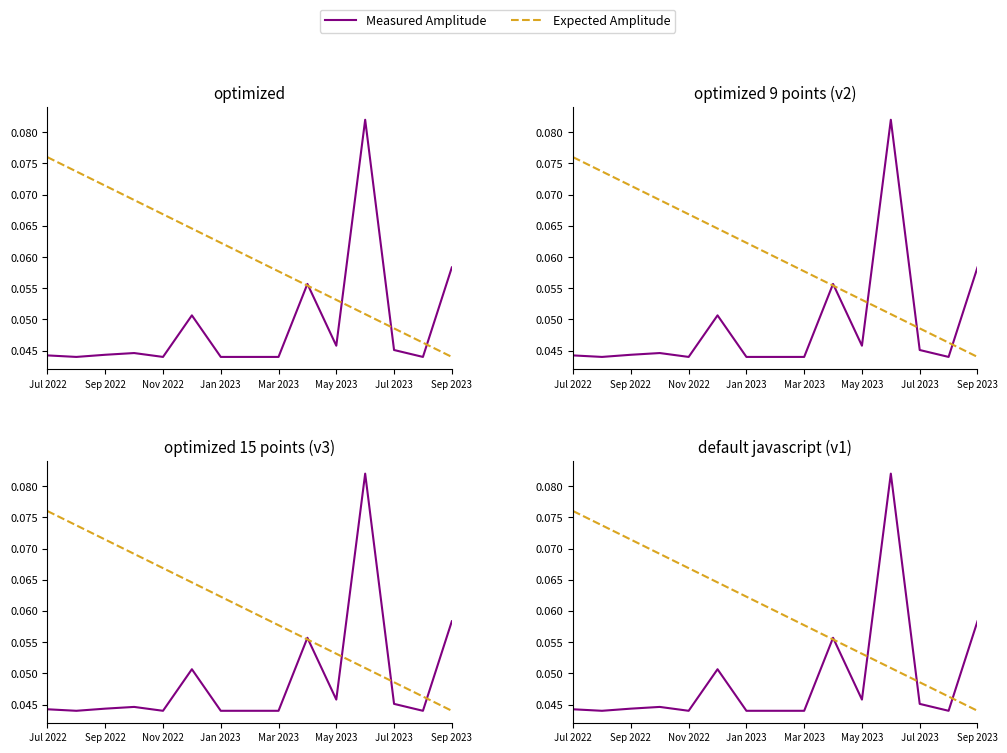

What are all the series names shown in the legend?

Measured Amplitude, Expected Amplitude